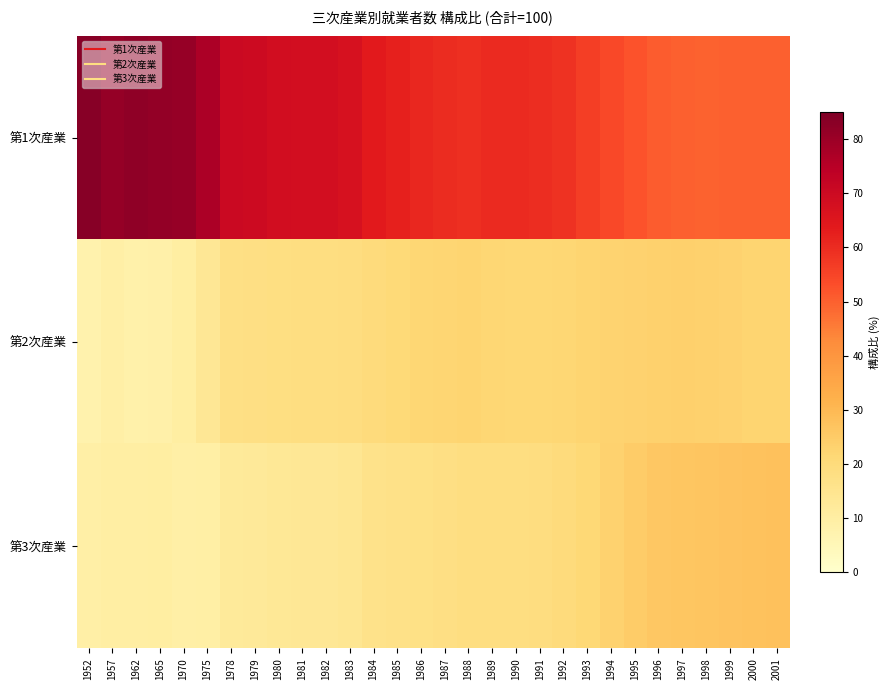

What is the maximum value shown in the chart?

83.5